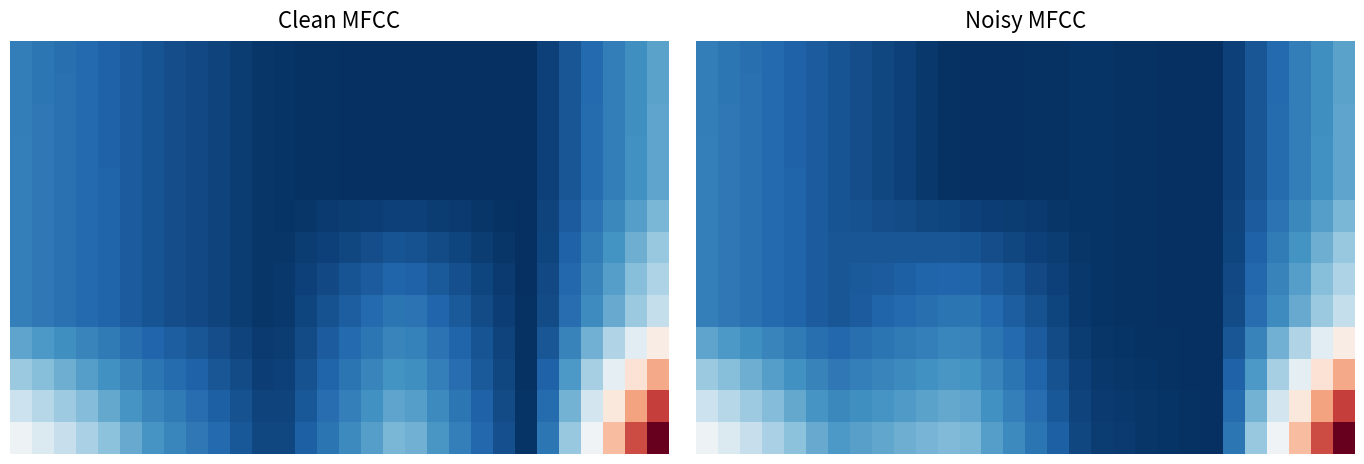

At which category is the sum across all series the highest?

29